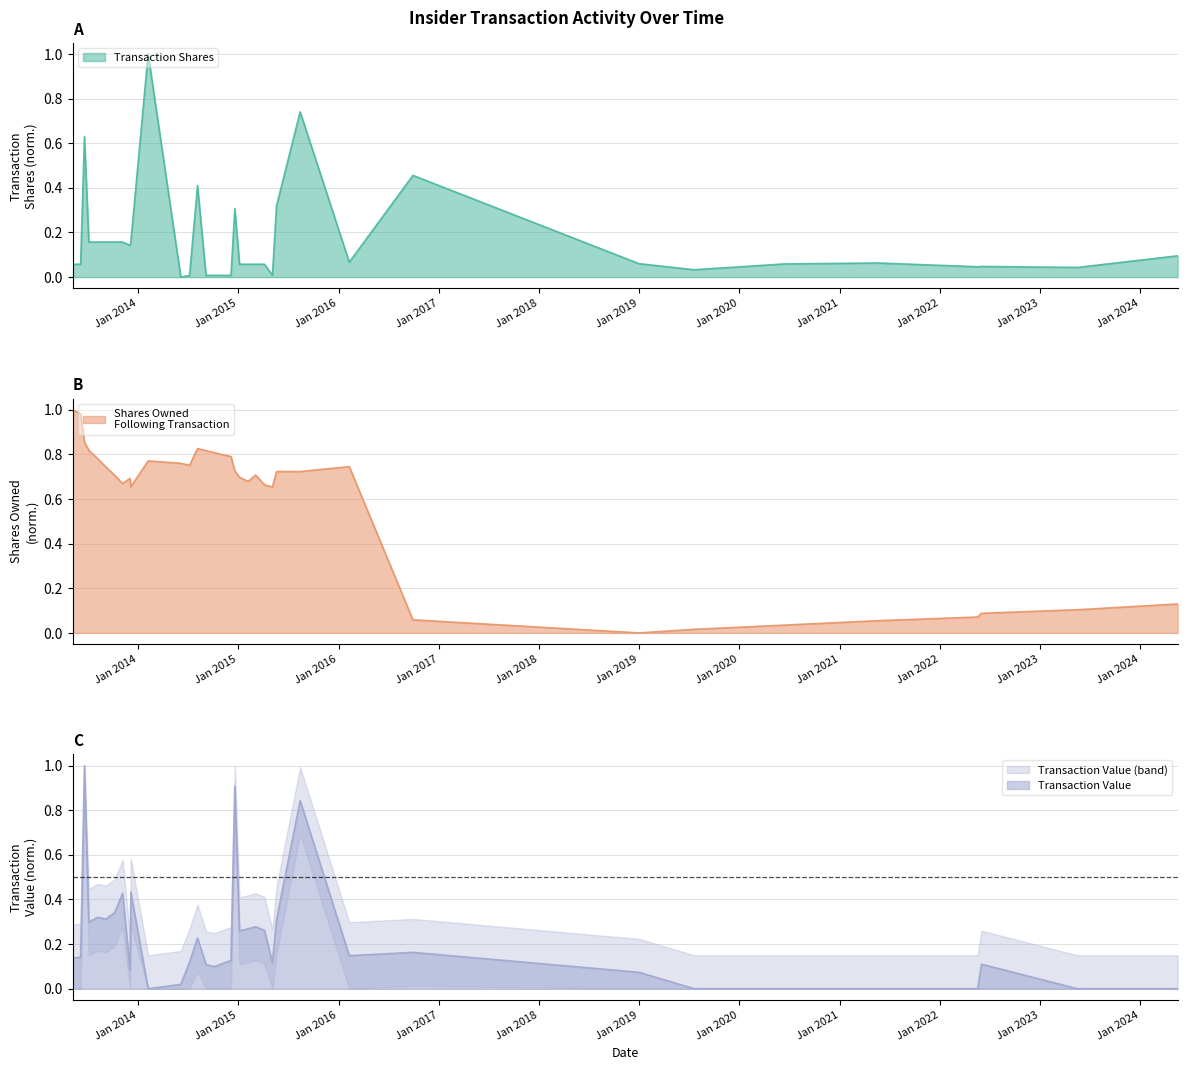

Between 2015-08-14 and 2016-09-28, which series saw the biggest shift?

transactionValue